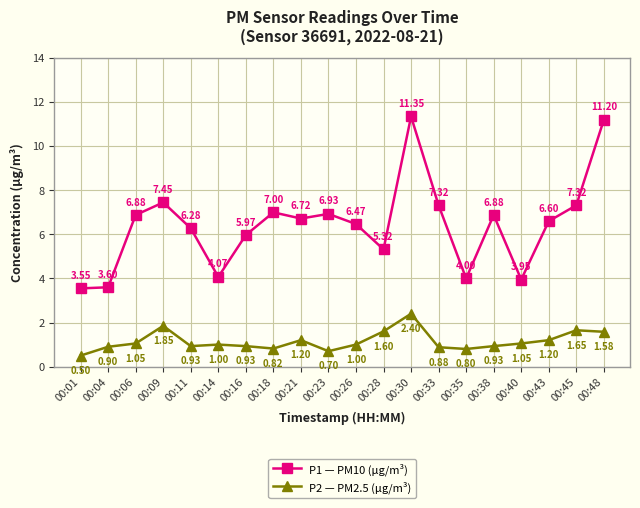

True or false: P1 — PM10 (μg/m³) and P2 — PM2.5 (μg/m³) intersect in this chart.

False